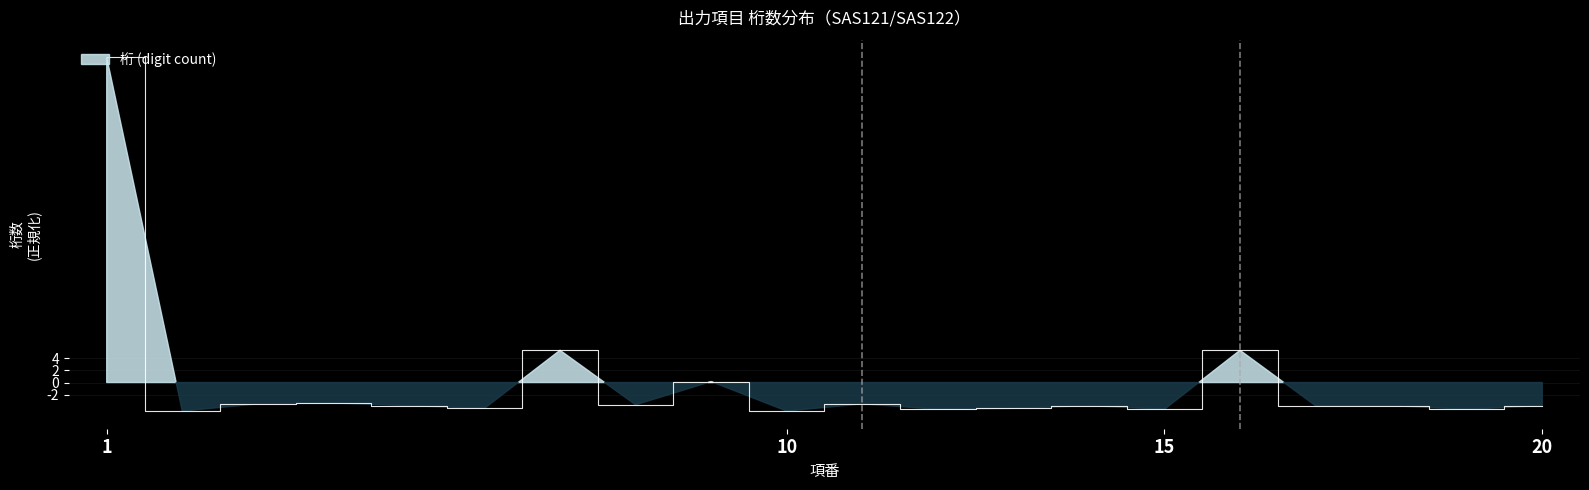

Reading right to left, transcribe all the data shown in this chart.

-3.8	-4.4	-3.8	-3.8	5.3	-4.4	-3.8	-4.3	-4.4	-3.5	-4.7	0.2	-3.7	5.3	-4.3	-3.8	-3.4	-3.5	-4.7	53.6